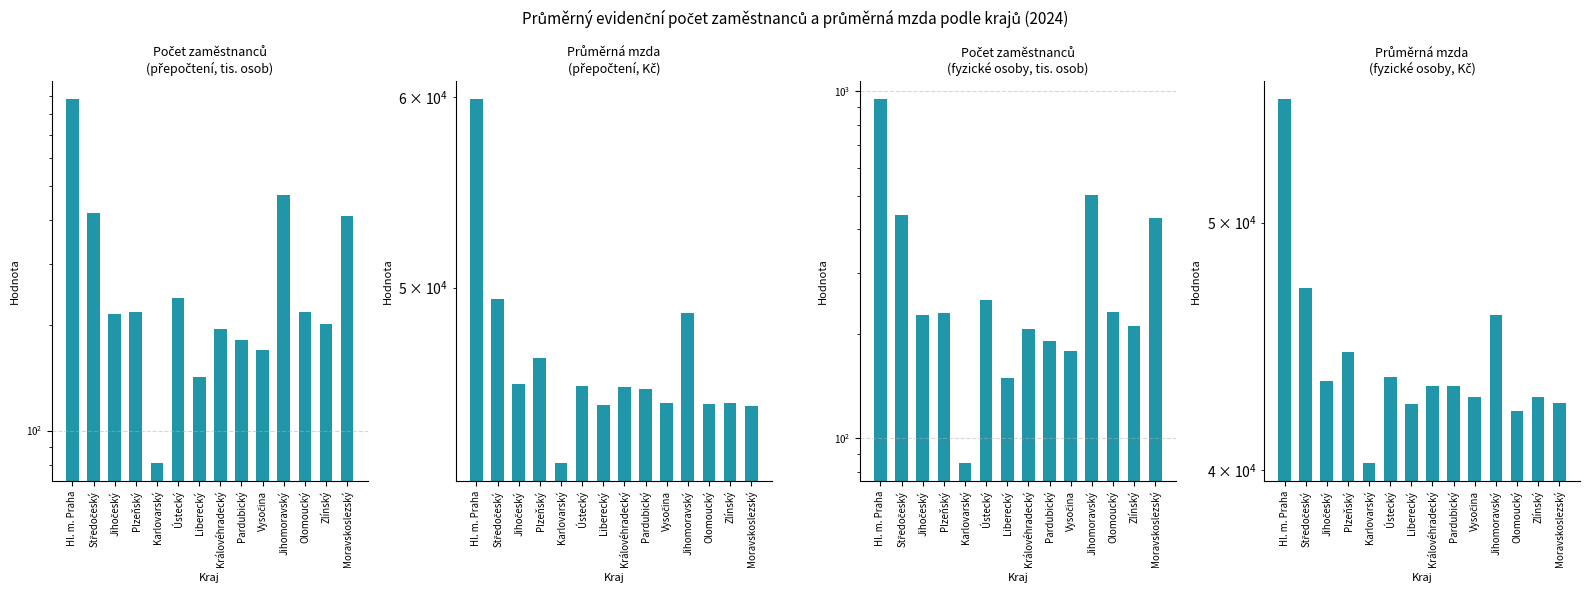

Reading left to right, list all the values displayed in this chart.

Počet zaměstnanců (přepočtení): 883.8	419.4	215.5	218.5	80.9	238.7	141.9	195.3	180.9	170.3	472.1	217.5	201.0	409.2
Průměrná mzda (přepočtení, Kč): 59869.8	49441.7	45577.0	46766.7	42283.6	45526.2	44692.4	45468.1	45385.5	44796.6	48806.7	44730.1	44772.9	44659.7
Počet zaměstnanců (fyzické osoby): 946.8	440.0	226.6	229.7	84.9	249.8	149.3	205.7	190.3	178.5	500.8	230.6	210.7	430.0
Průměrná mzda (fyzické osoby, Kč): 55882.6	47128.8	43333.8	44498.8	40256.0	43511.6	42458.9	43162.1	43138.9	42730.6	46016.5	42189.3	42715.9	42500.0